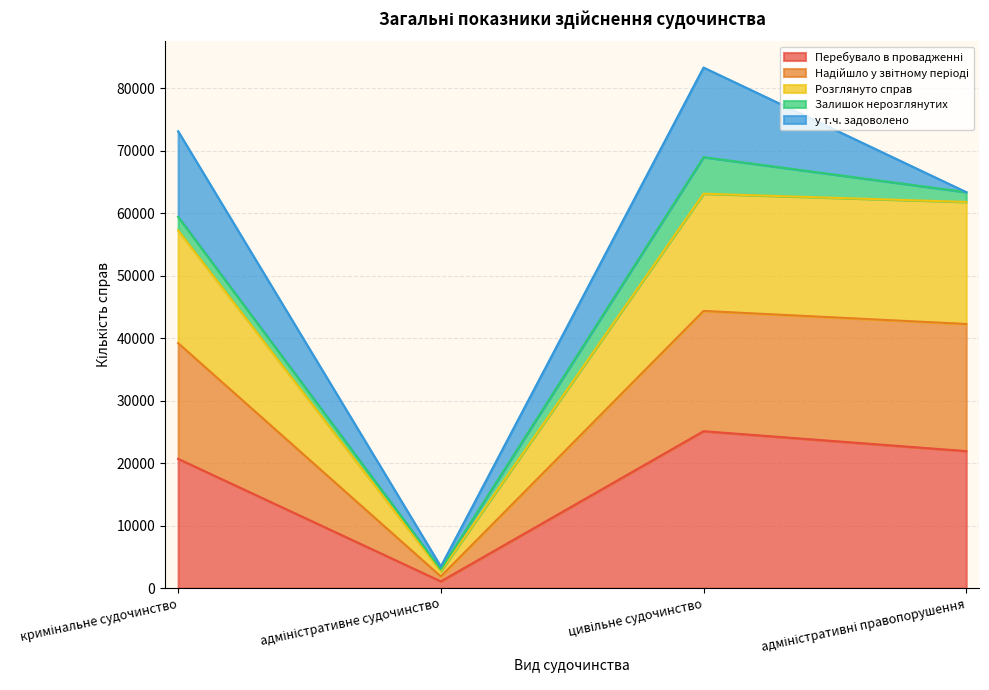

Is the value of Перебувало в провадженні at кримінальне судочинство greater than the value of Розглянуто справ at цивільне судочинство?

No